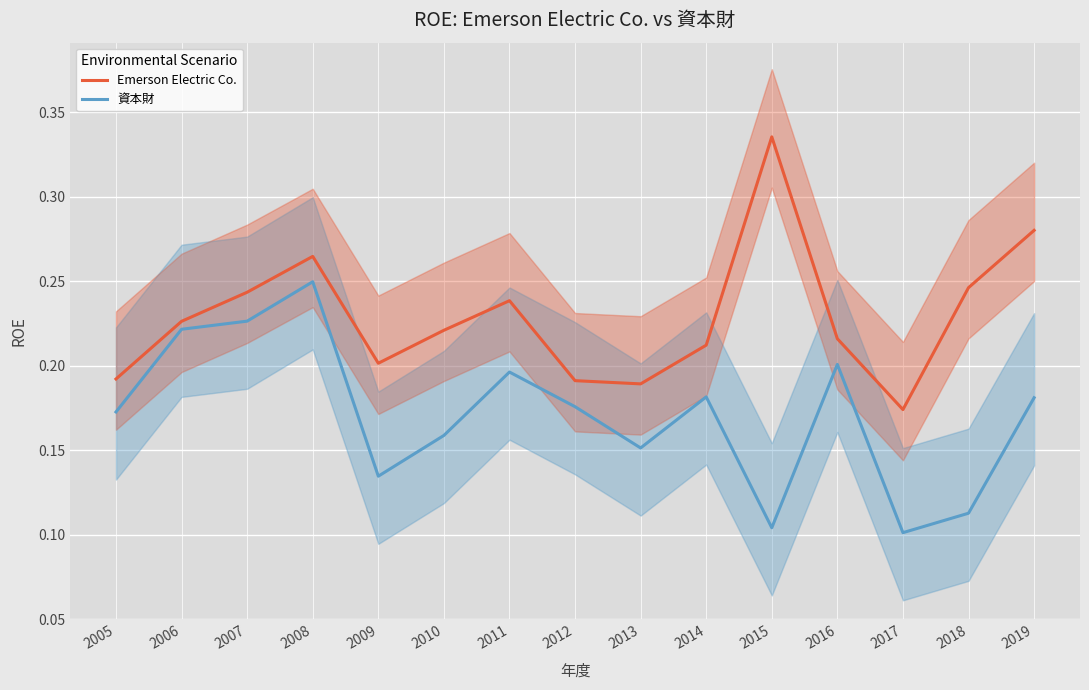

Where is the first local minimum for Emerson Electric Co.?

2009